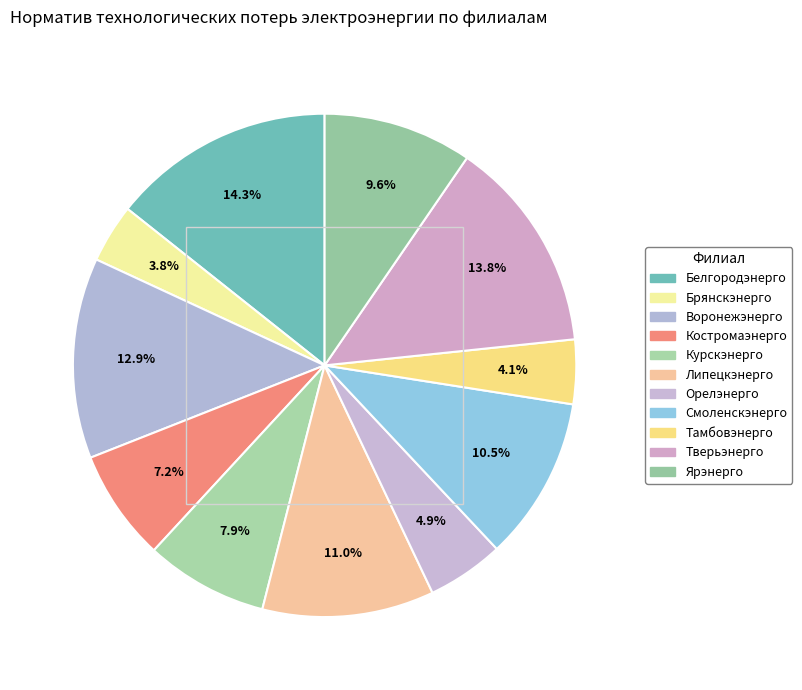

Which has a higher value, Костромаэнерго or Курскэнерго?

Курскэнерго